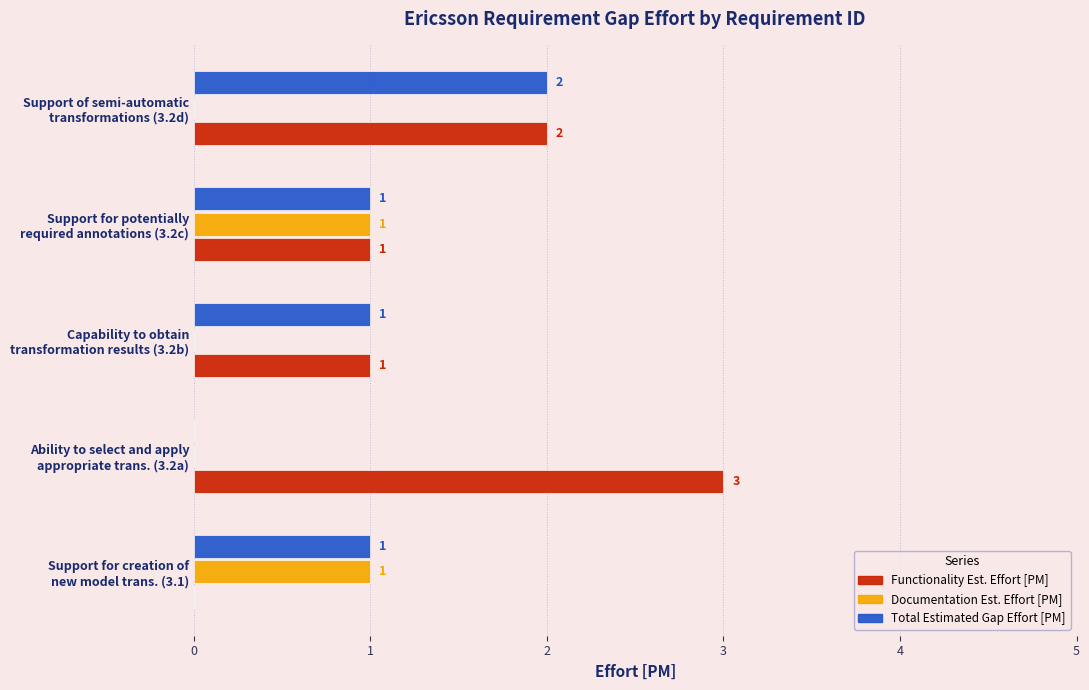

Which series has the largest total across all categories?

Functionality Est. Effort [PM]